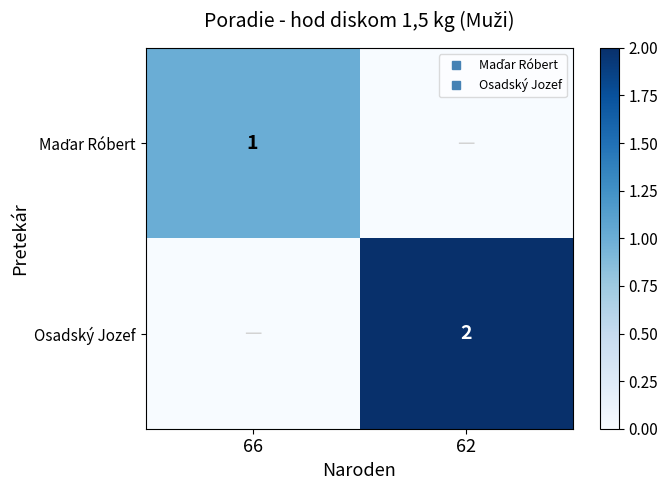

Rank the categories by Osadský Jozef value from lowest to highest.

66, 62